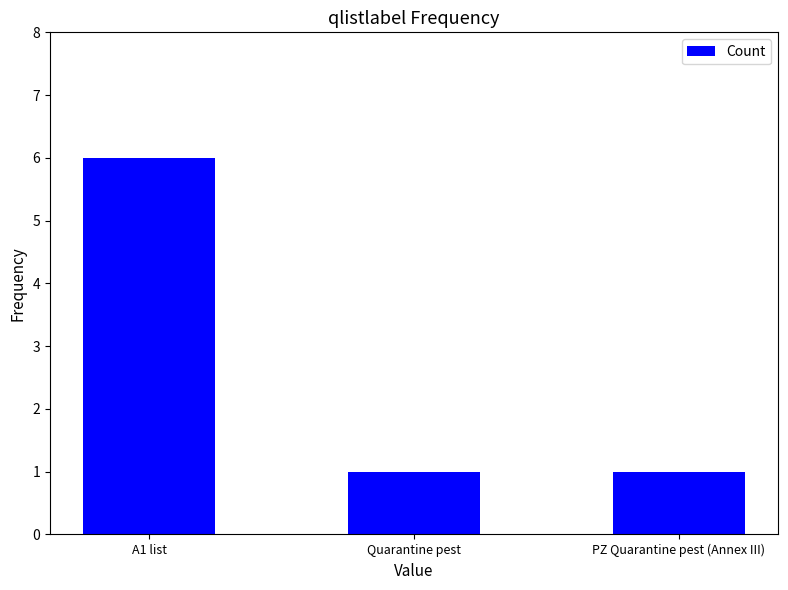

Reading left to right, transcribe all the data shown in this chart.

6	1	1